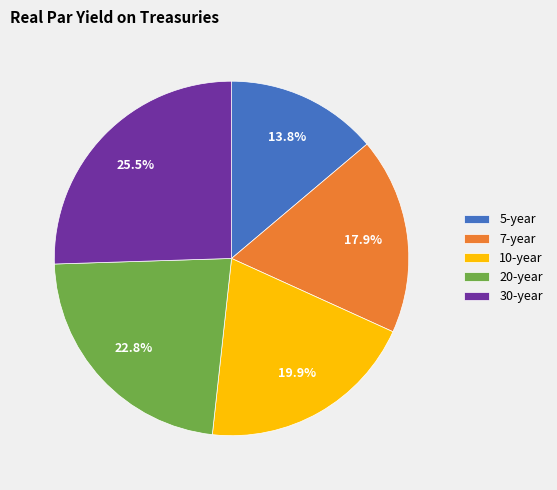

What is the total percentage of 30-year and 20-year?

48.4%